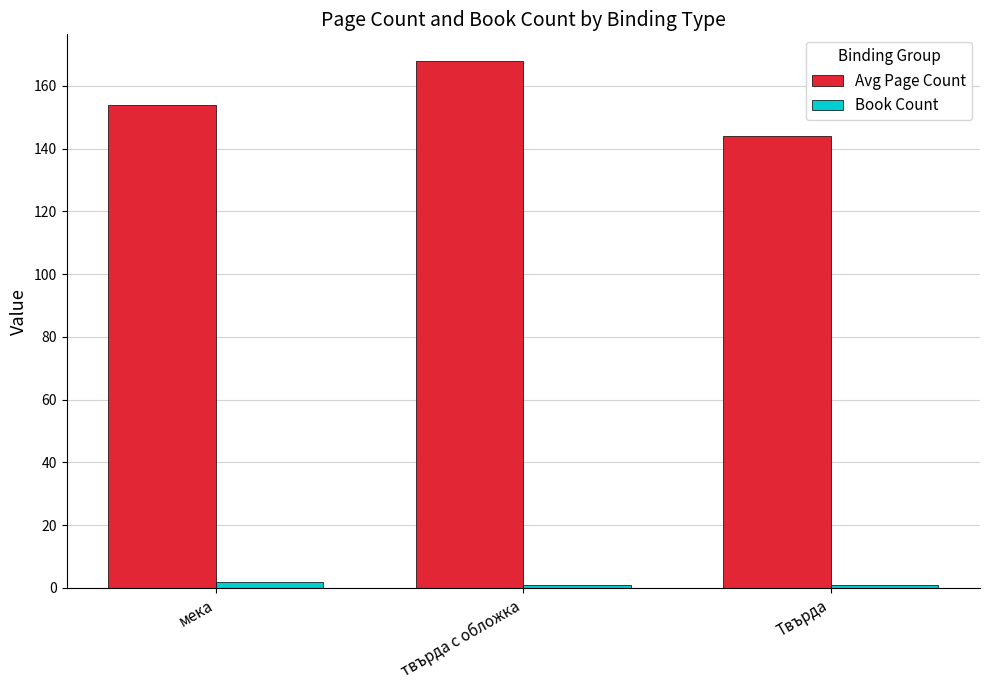

What is the sum of the Avg Page Count values at твърда с обложка and Твърда?

312